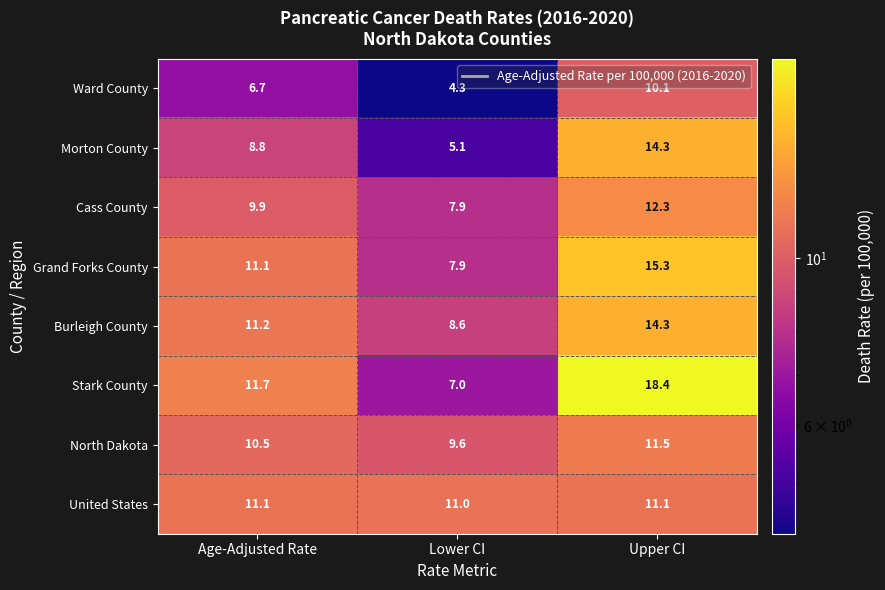

Reading left to right, transcribe all the data shown in this chart.

Ward County: Age-Adjusted Rate=6.7	Lower CI=4.3	Upper CI=10.1
Morton County: Age-Adjusted Rate=8.8	Lower CI=5.1	Upper CI=14.3
Cass County: Age-Adjusted Rate=9.9	Lower CI=7.9	Upper CI=12.3
Grand Forks County: Age-Adjusted Rate=11.1	Lower CI=7.9	Upper CI=15.3
Burleigh County: Age-Adjusted Rate=11.2	Lower CI=8.6	Upper CI=14.3
Stark County: Age-Adjusted Rate=11.7	Lower CI=7.0	Upper CI=18.4
North Dakota: Age-Adjusted Rate=10.5	Lower CI=9.6	Upper CI=11.5
United States: Age-Adjusted Rate=11.1	Lower CI=11.0	Upper CI=11.1